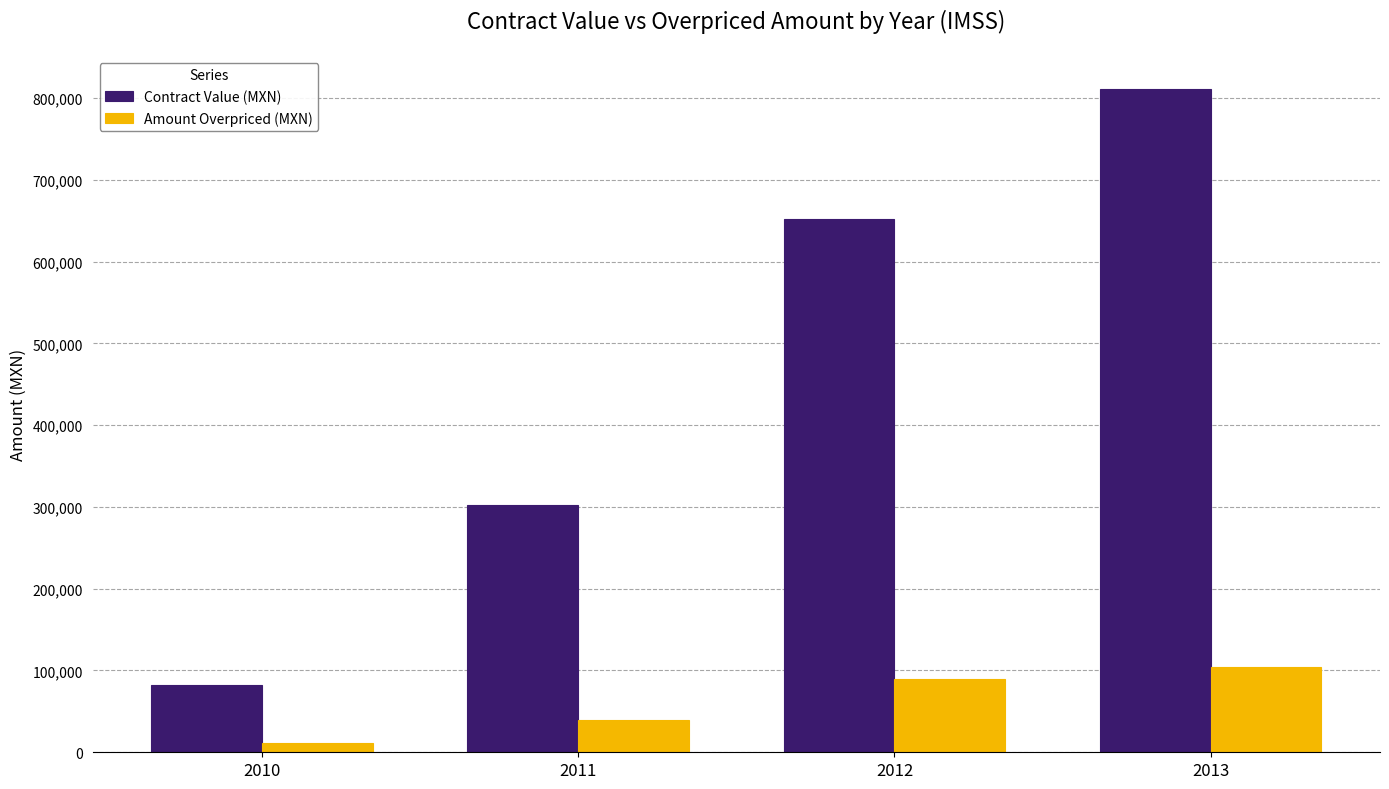

What is the value of the Amount Overpriced (MXN) bar at the 1st from the left?

11840.7